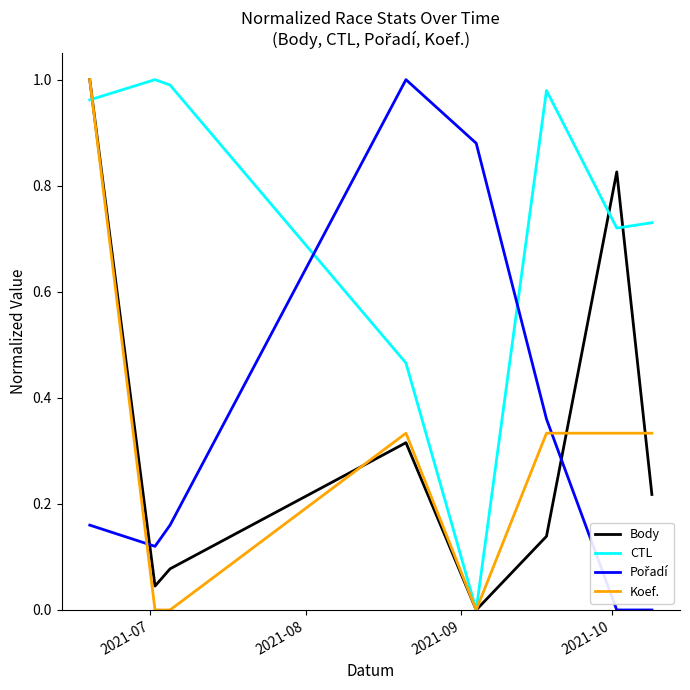

Which series has the largest total across all categories?

CTL